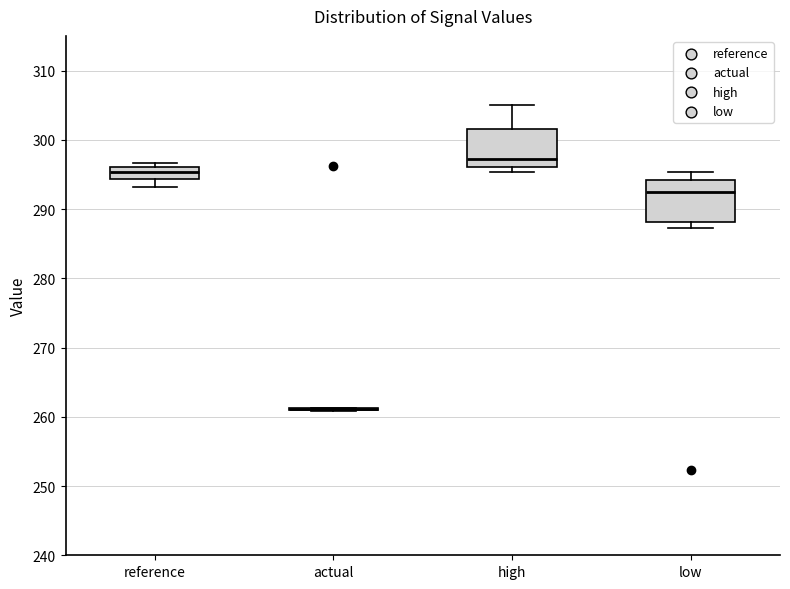

Reading left to right, transcribe this box plot: for each box, give where its median line is, the range the box spans, and where its two whiskers end, as read against the y-axis. The values are not printed on the chart, so give them approximately, as read against the axis.

reference: median 295, box 294 to 296, whiskers 293 to 297
actual: box collapsed to a line at 261, whiskers 261 to 261
high: median 297, box 296 to 302, whiskers 295 to 305
low: median 292, box 288 to 294, whiskers 287 to 295